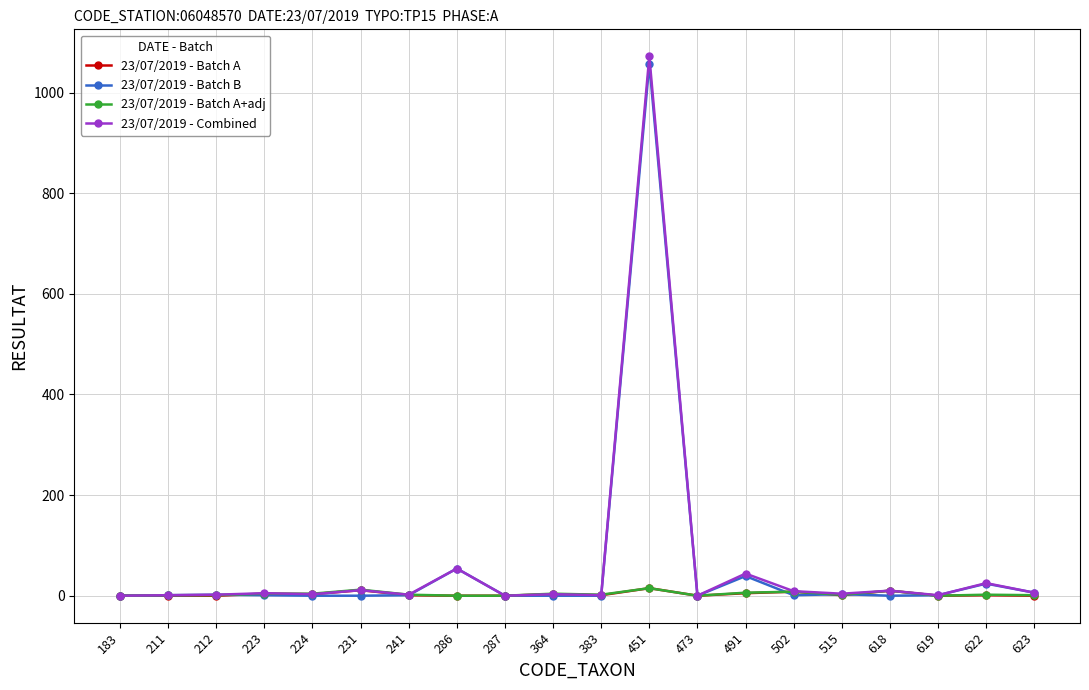

What is the value of the 23/07/2019 - Batch A+adj point at the 4th from the left?

4